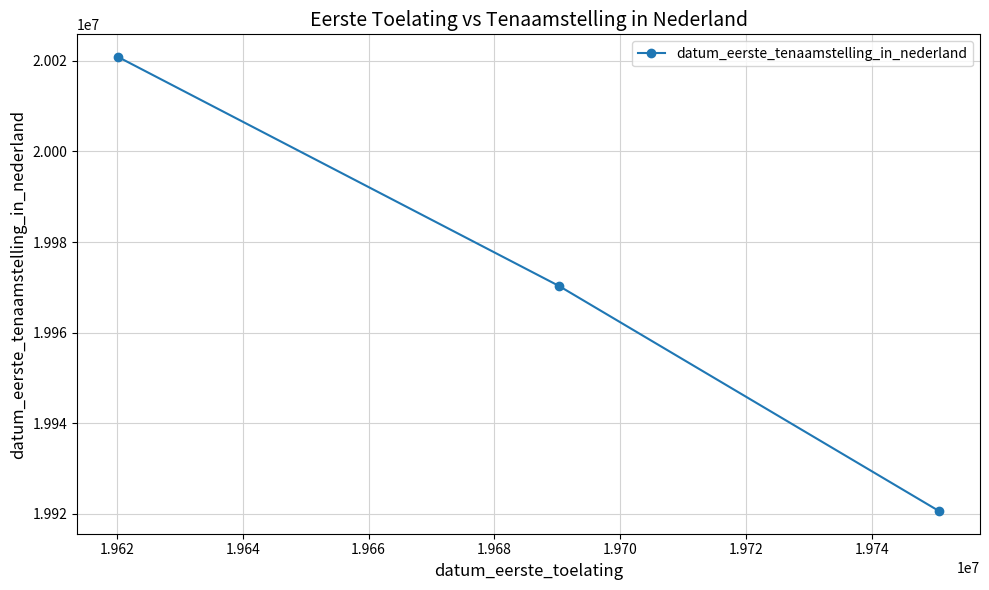

What is the difference between the second highest and minimum values?

49703